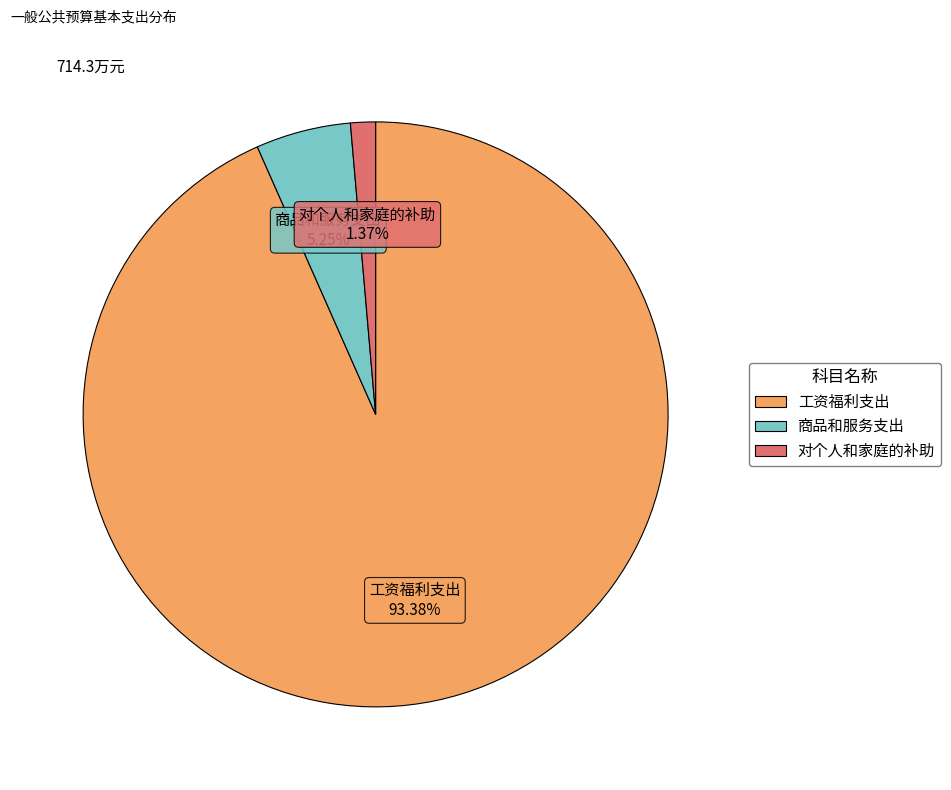

Between 工资福利支出 and 商品和服务支出, which is larger?

工资福利支出